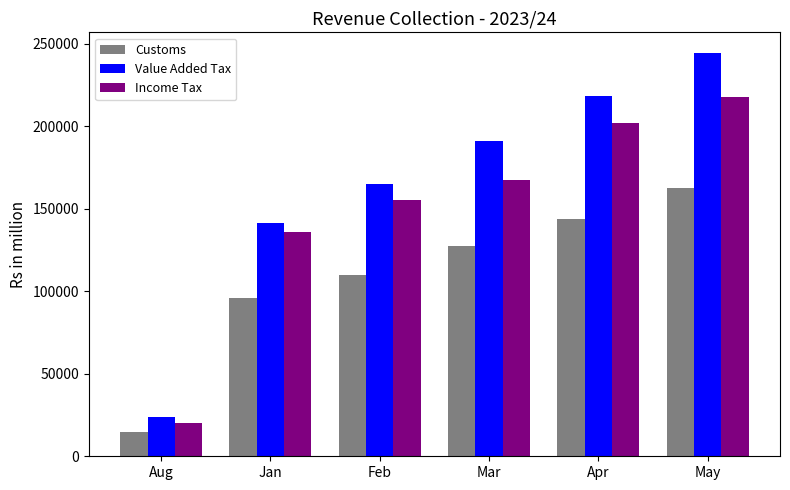

Which series has the largest range (max minus min)?

Value Added Tax